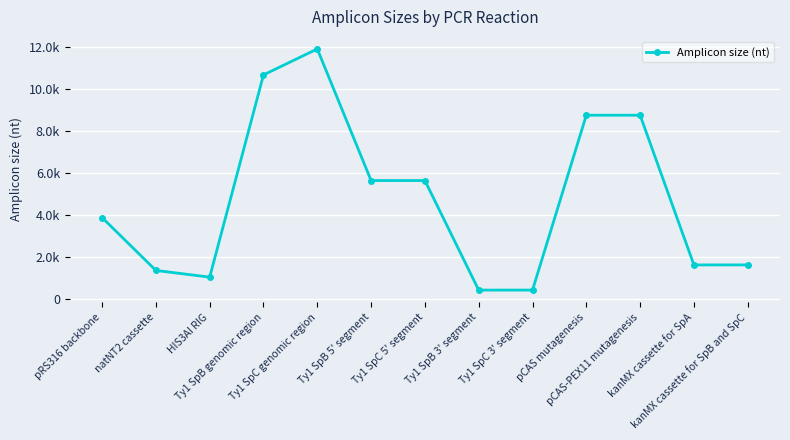

Between kanMX cassette for SpA and kanMX cassette for SpB and SpC, which is larger?

kanMX cassette for SpA